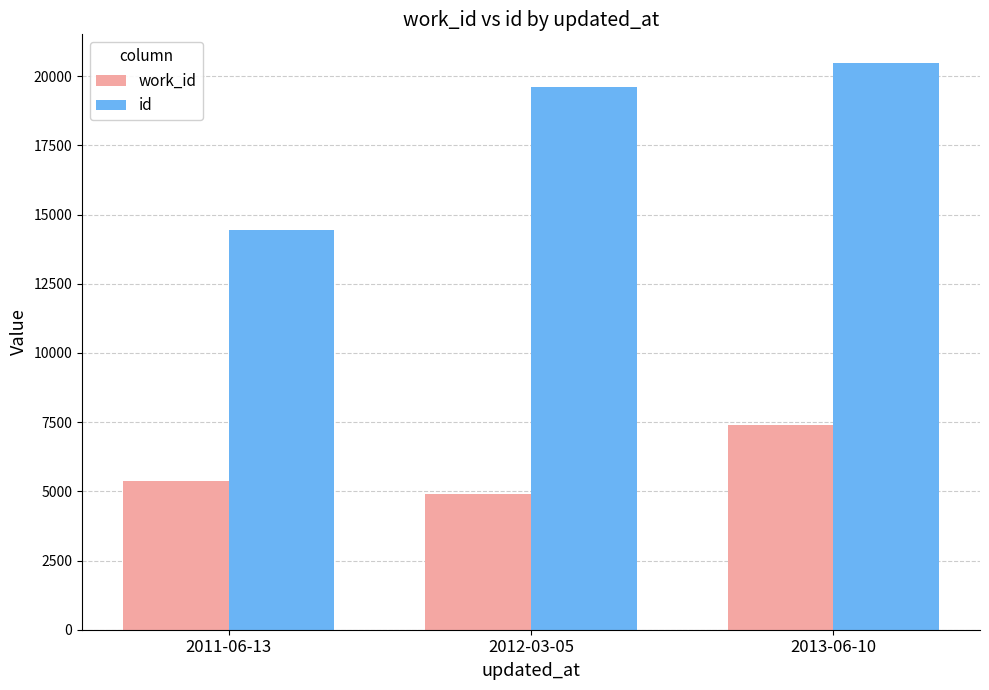

True or false: work_id has a value of 4909 at 2012-03-05.

True